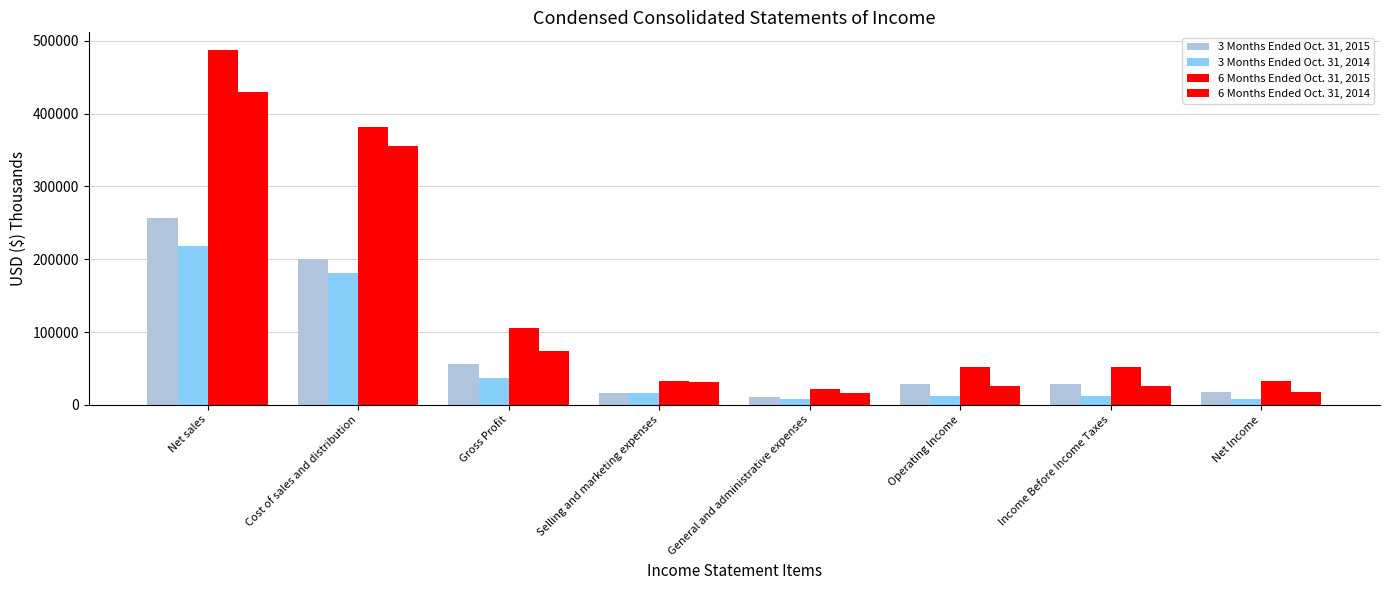

Between Selling and marketing expenses and Operating Income, which series saw the biggest shift?

6 Months Ended Oct. 31, 2015